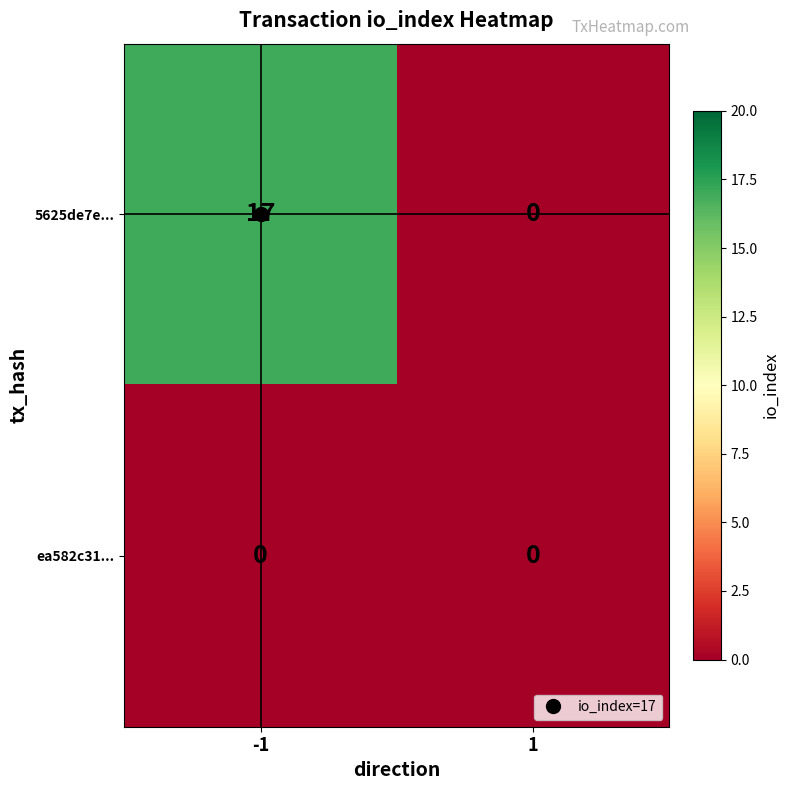

What is the difference between the 5625de7e... values at 1 and -1?

17